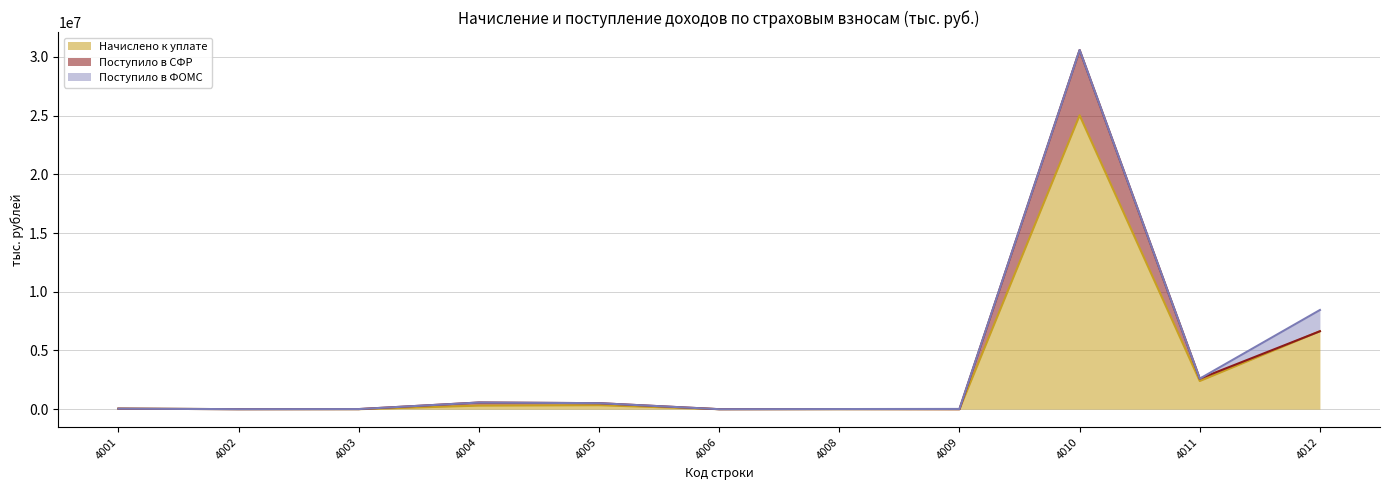

Count the number of categories in the chart.

11